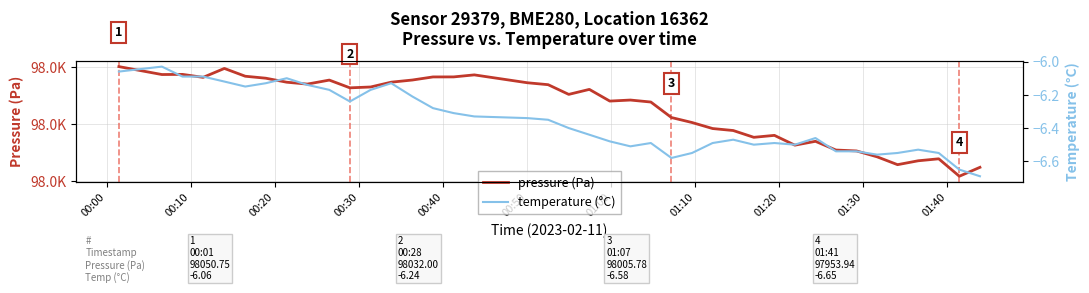

True or false: pressure (Pa) has a value of 58144.0 at 13.

False